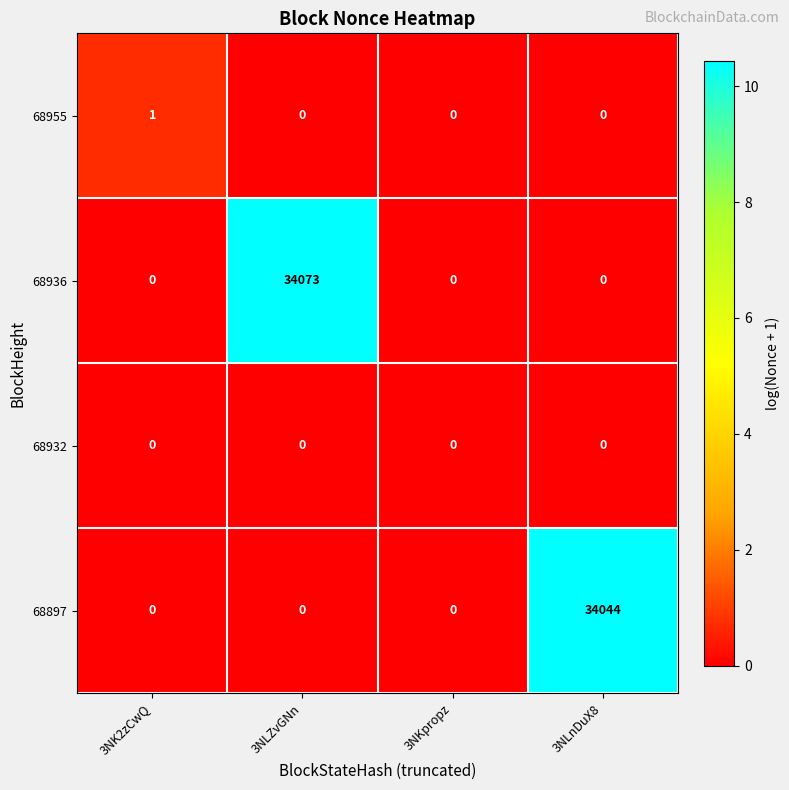

Which series has the largest range (max minus min)?

68936